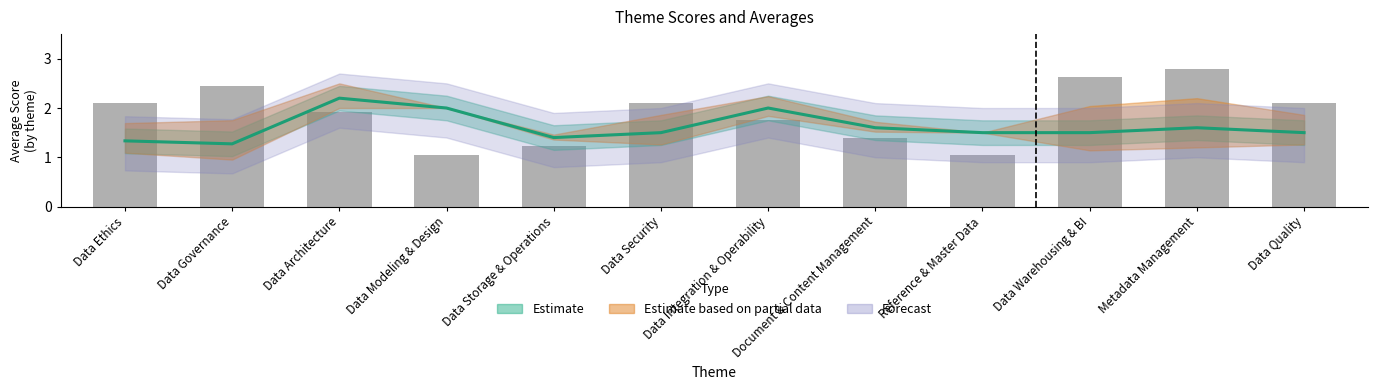

Is it true that the value at Document & Content Management is 1.4?

True